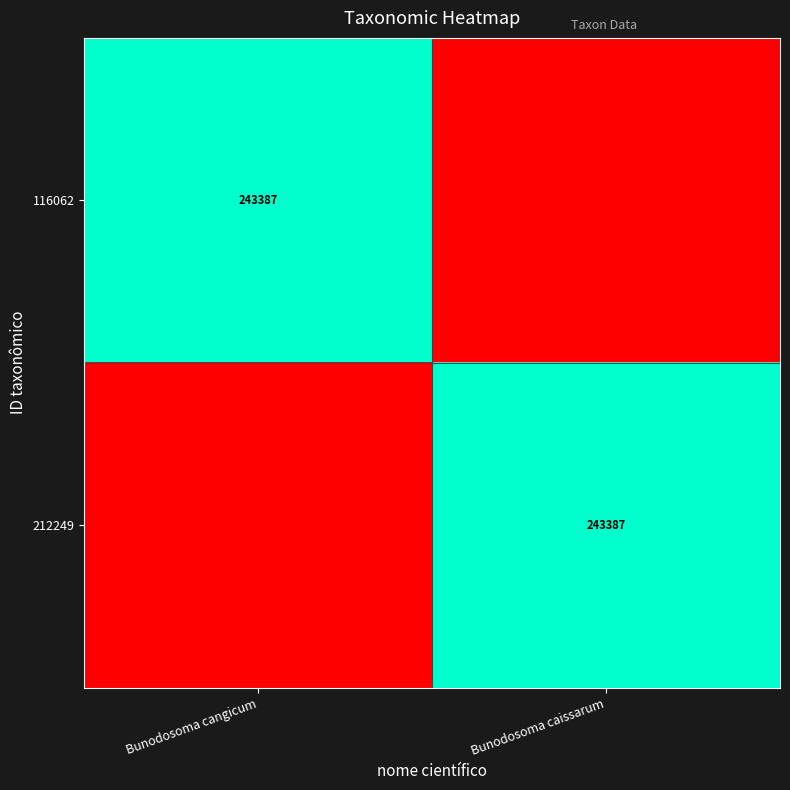

The 212249 series shows 243387 at Bunodosoma caissarum. True or false?

True